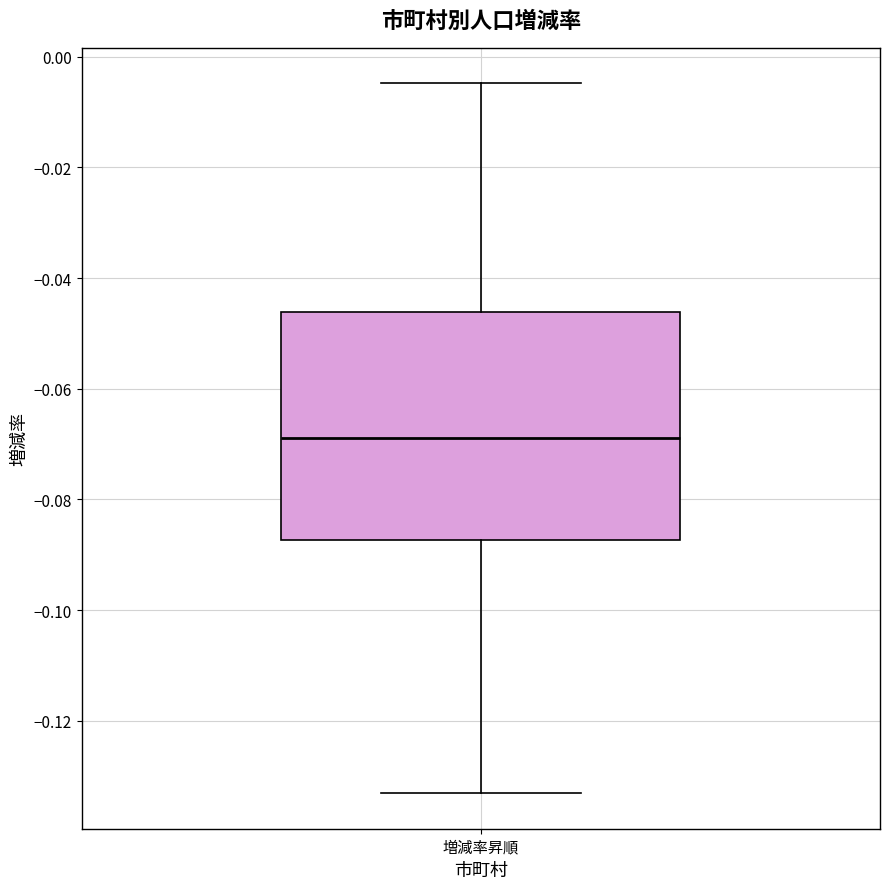

Transcribe this box plot: give where the median line is, the range the box spans, and where the two whiskers end, as read against the y-axis. The values are not printed on the chart, so give them approximately, as read against the axis.

median -0.068, box -0.088 to -0.046, whiskers -0.134 to -0.004